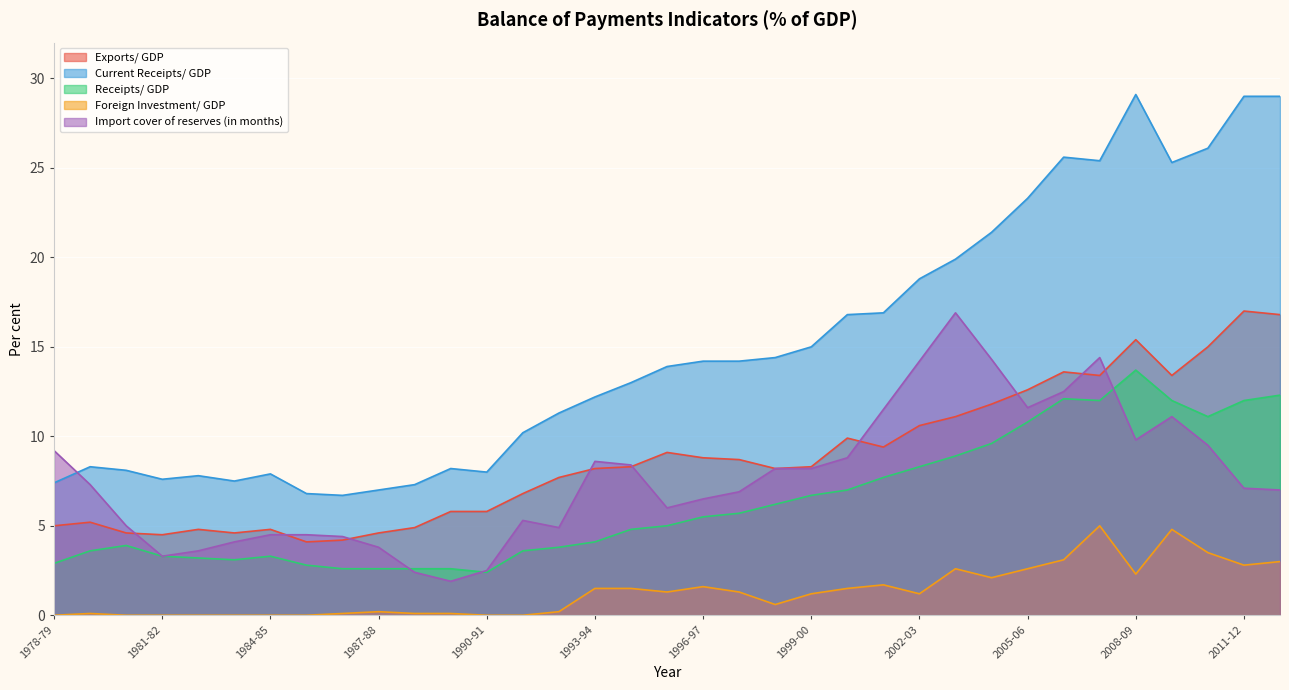

How many lines are shown in the chart?

5